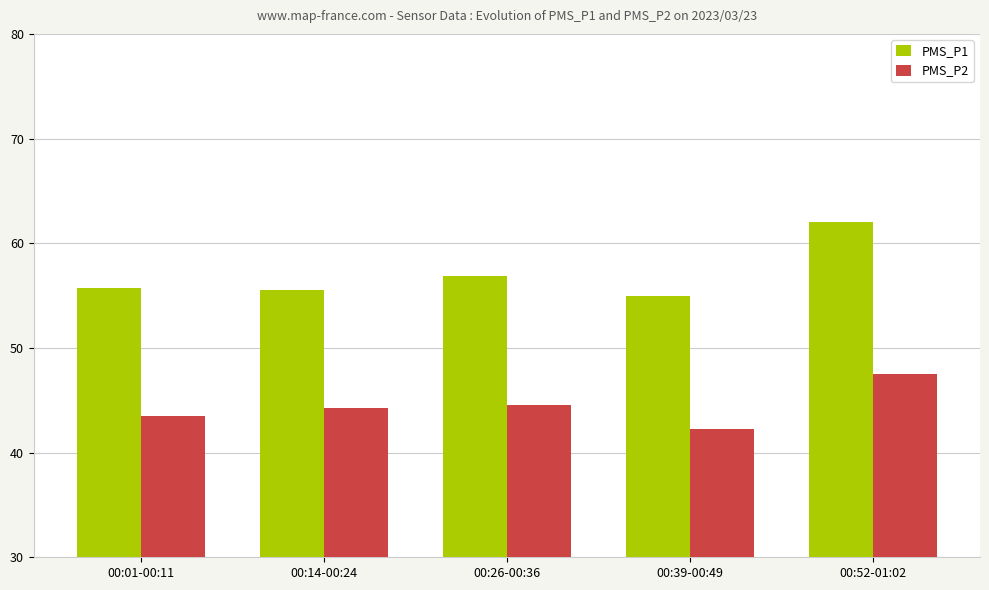

What are all the series names shown in the legend?

PMS_P1, PMS_P2